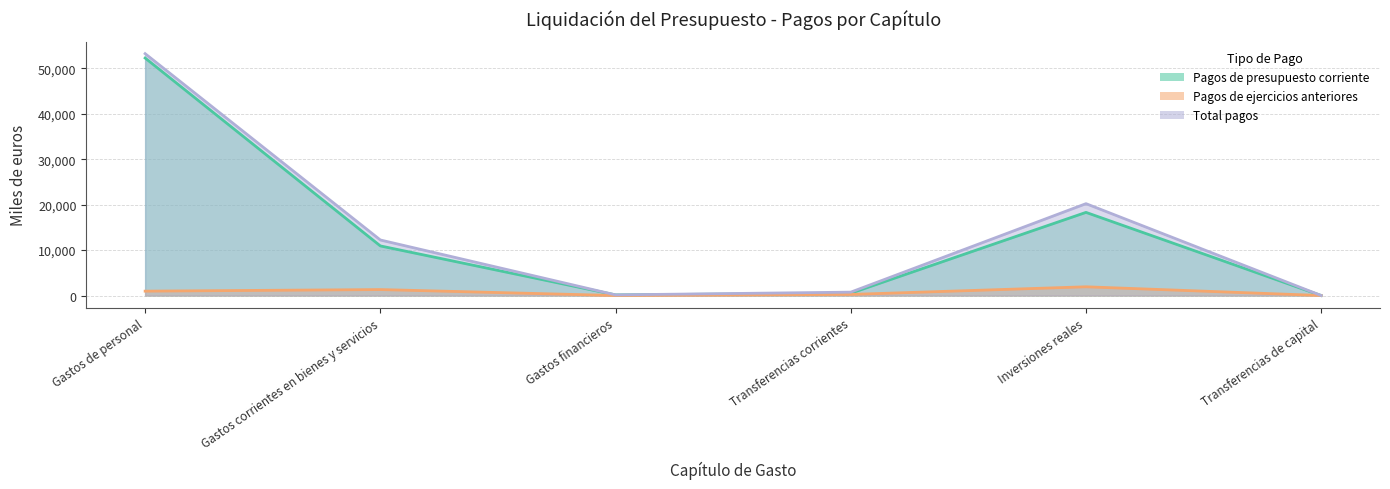

What is the difference between the highest and lowest values at Inversiones reales?

18294.9